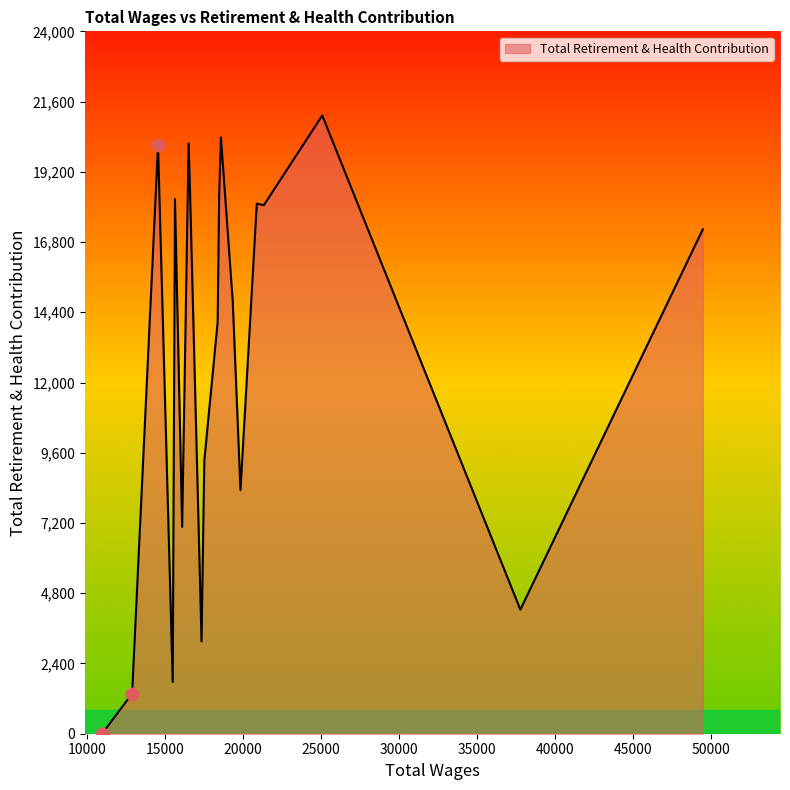

What is the difference between the maximum and minimum values?

21124